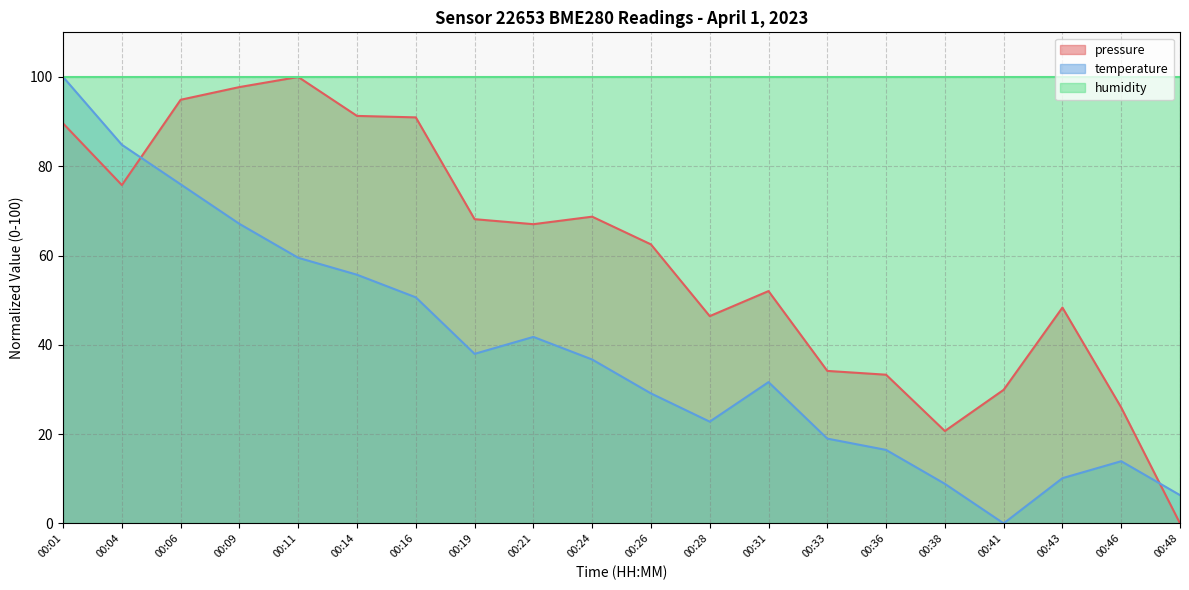

How many lines are shown in the chart?

3